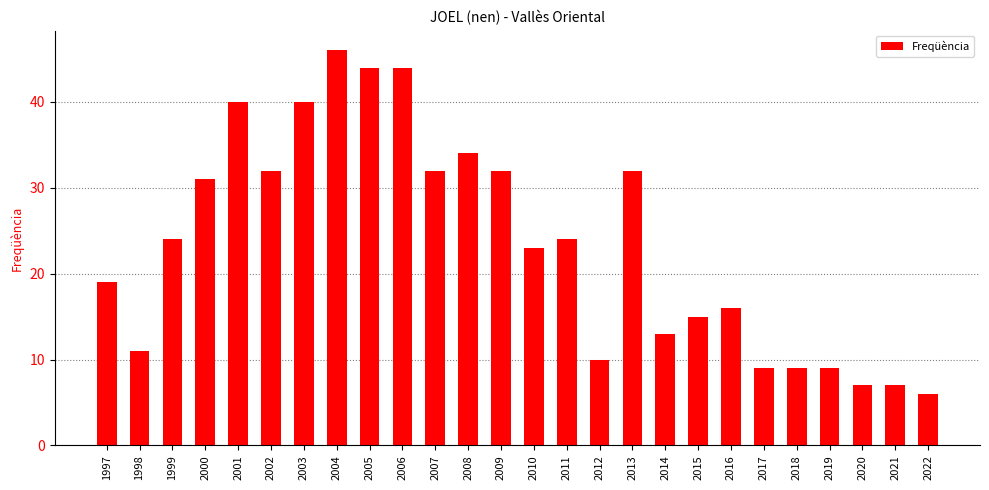

What is the value of the 23rd bar from the left?

9